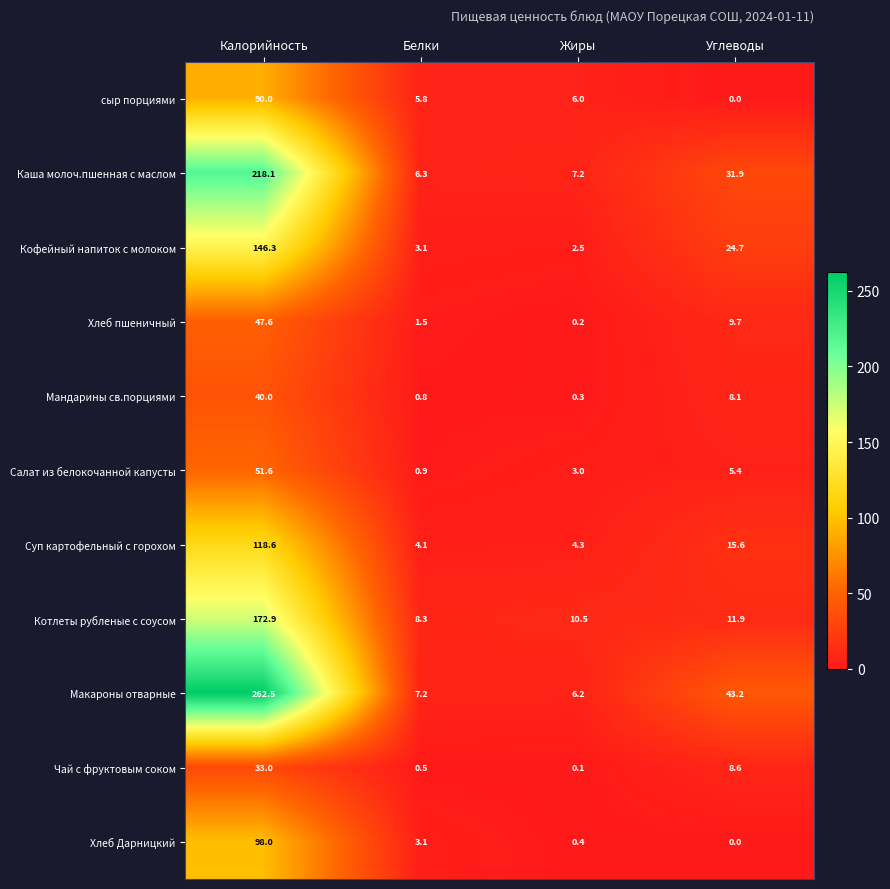

Is the value of Суп картофельный с горохом at Белки greater than the value of Каша молоч.пшенная с маслом at Углеводы?

No